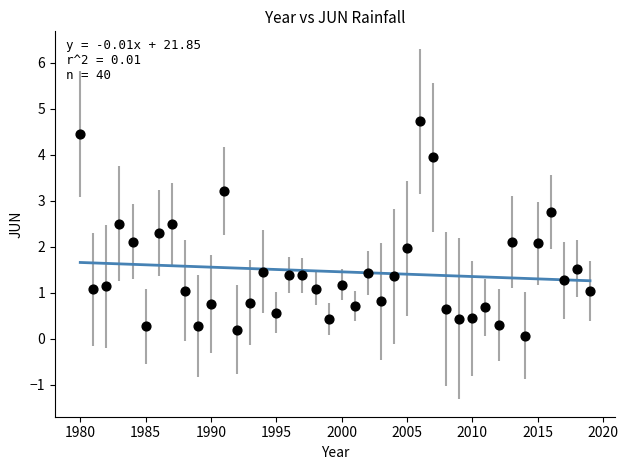

What is the range of Y values (max minus min)?

4.7